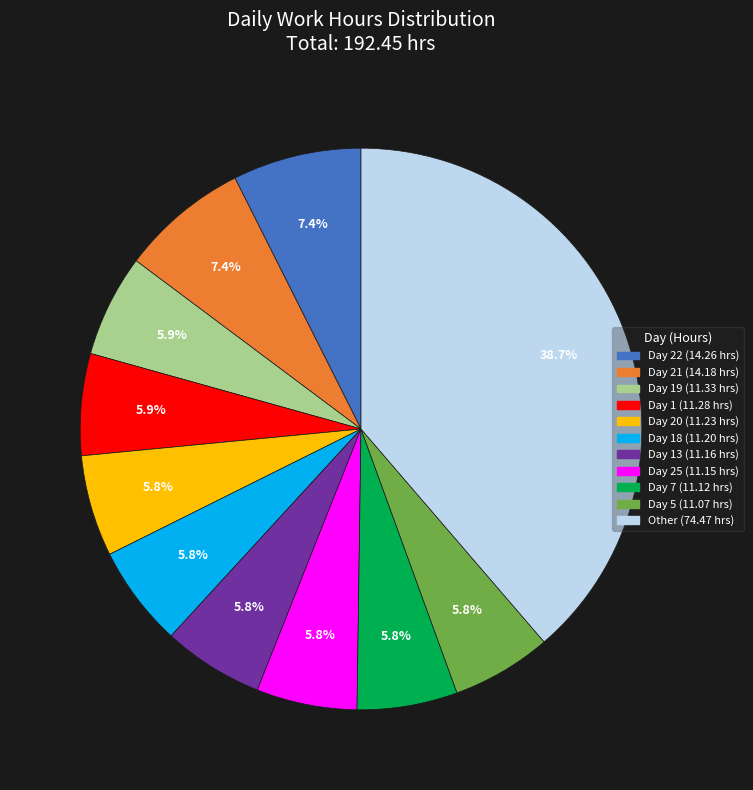

Does any single category account for the majority?

No